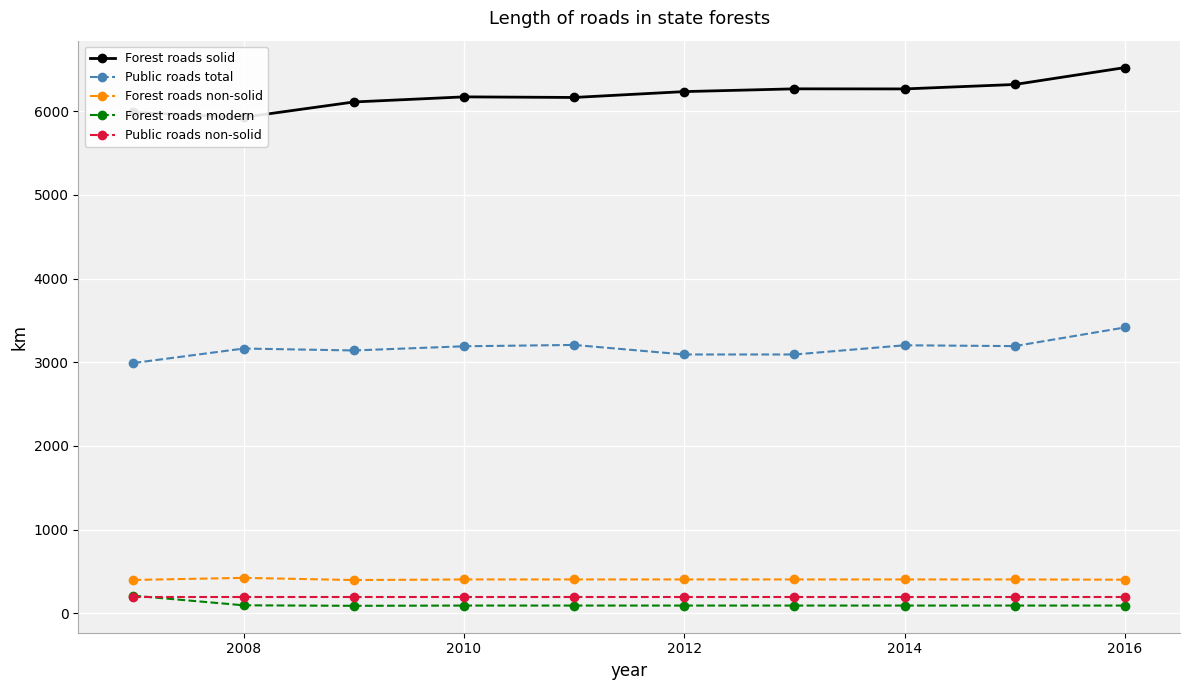

True or false: Forest roads solid and Forest roads non-solid intersect in this chart.

False